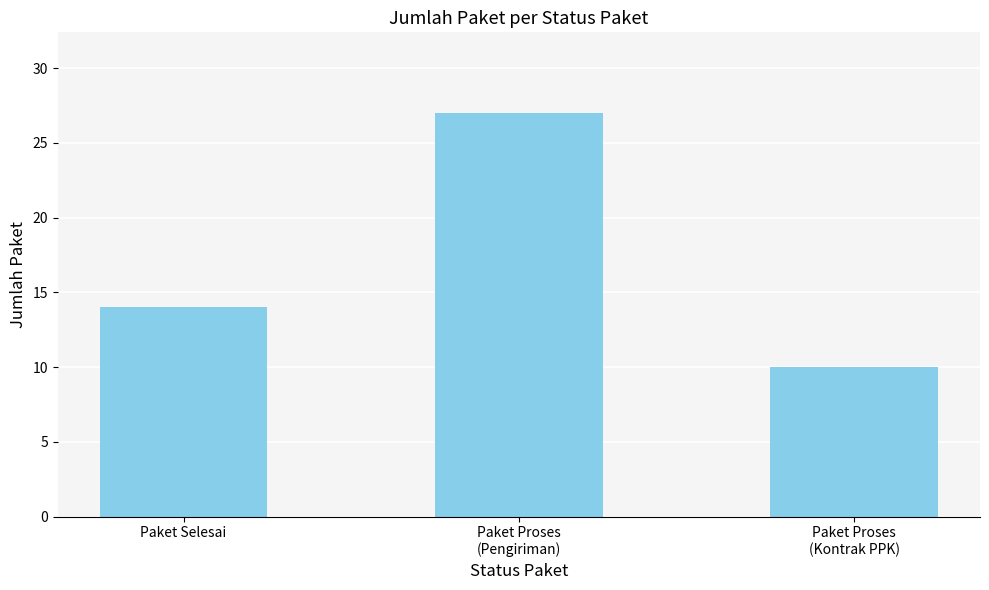

What is the change in value from Paket Selesai to Paket Proses
(Pengiriman)?

+13